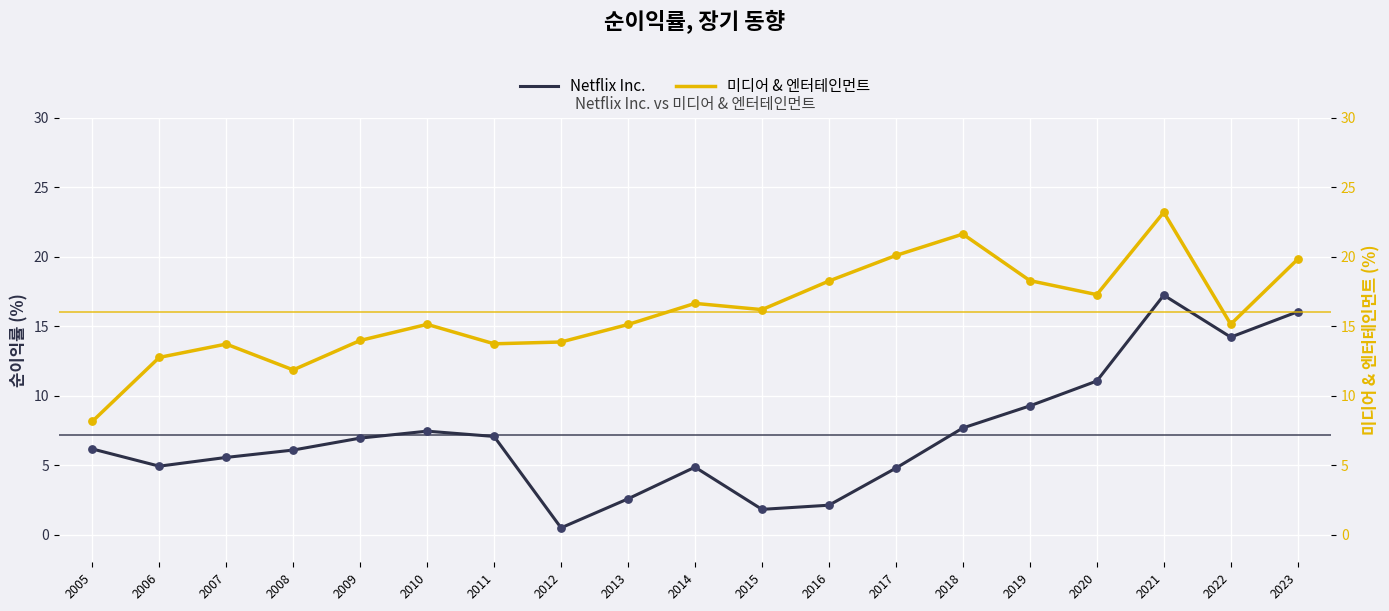

At how many categories does at least one series exceed 8?

19